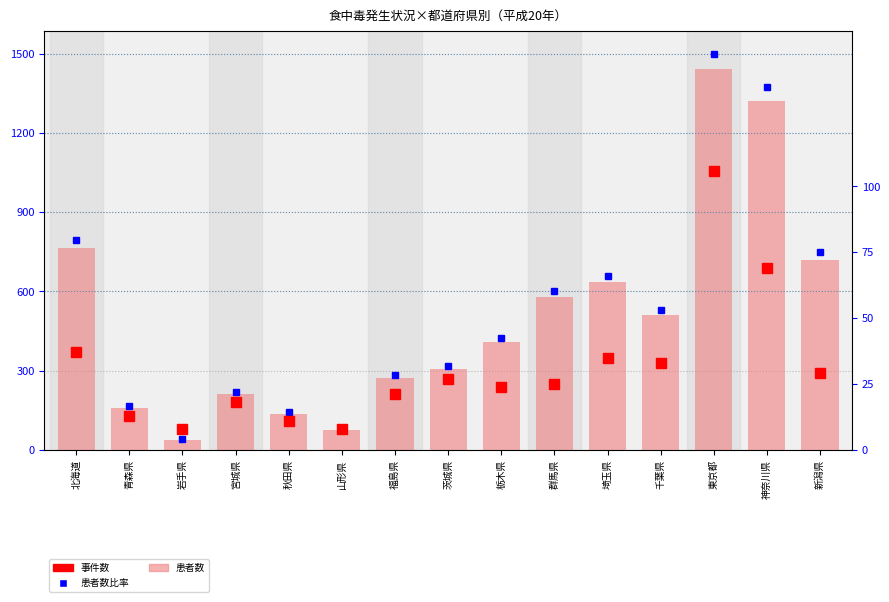

Reading left to right, what are all the values shown in this chart?

患者数比率: 北海道=794.7	青森県=164.4	岩手県=39.5	宮城県=218.4	秋田県=142.5	山形県=75.9	福島県=281.9	茨城県=316.2	栃木県=424.4	群馬県=602.3	埼玉県=659.5	千葉県=529.5	東京都=1500.0	神奈川県=1373.1	新潟県=747.9
患者数: 北海道=764.0	青森県=158.0	岩手県=38.0	宮城県=210.0	秋田県=137.0	山形県=73.0	福島県=271.0	茨城県=304.0	栃木県=408.0	群馬県=579.0	埼玉県=634.0	千葉県=509.0	東京都=1442.0	神奈川県=1320.0	新潟県=719.0
事件数: 北海道=37.0	青森県=13.0	岩手県=8.0	宮城県=18.0	秋田県=11.0	山形県=8.0	福島県=21.0	茨城県=27.0	栃木県=24.0	群馬県=25.0	埼玉県=35.0	千葉県=33.0	東京都=106.0	神奈川県=69.0	新潟県=29.0